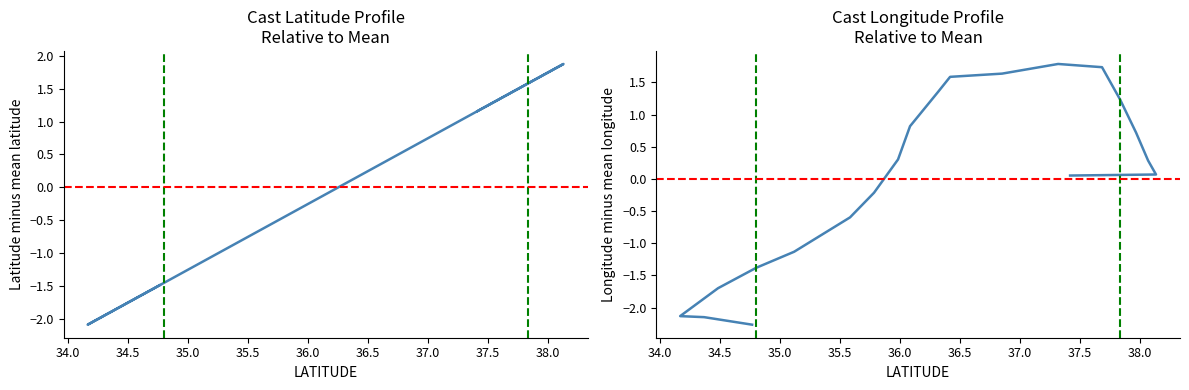

In LONGITUDE, how many points are higher than both neighbors (excluding endpoints)?

1